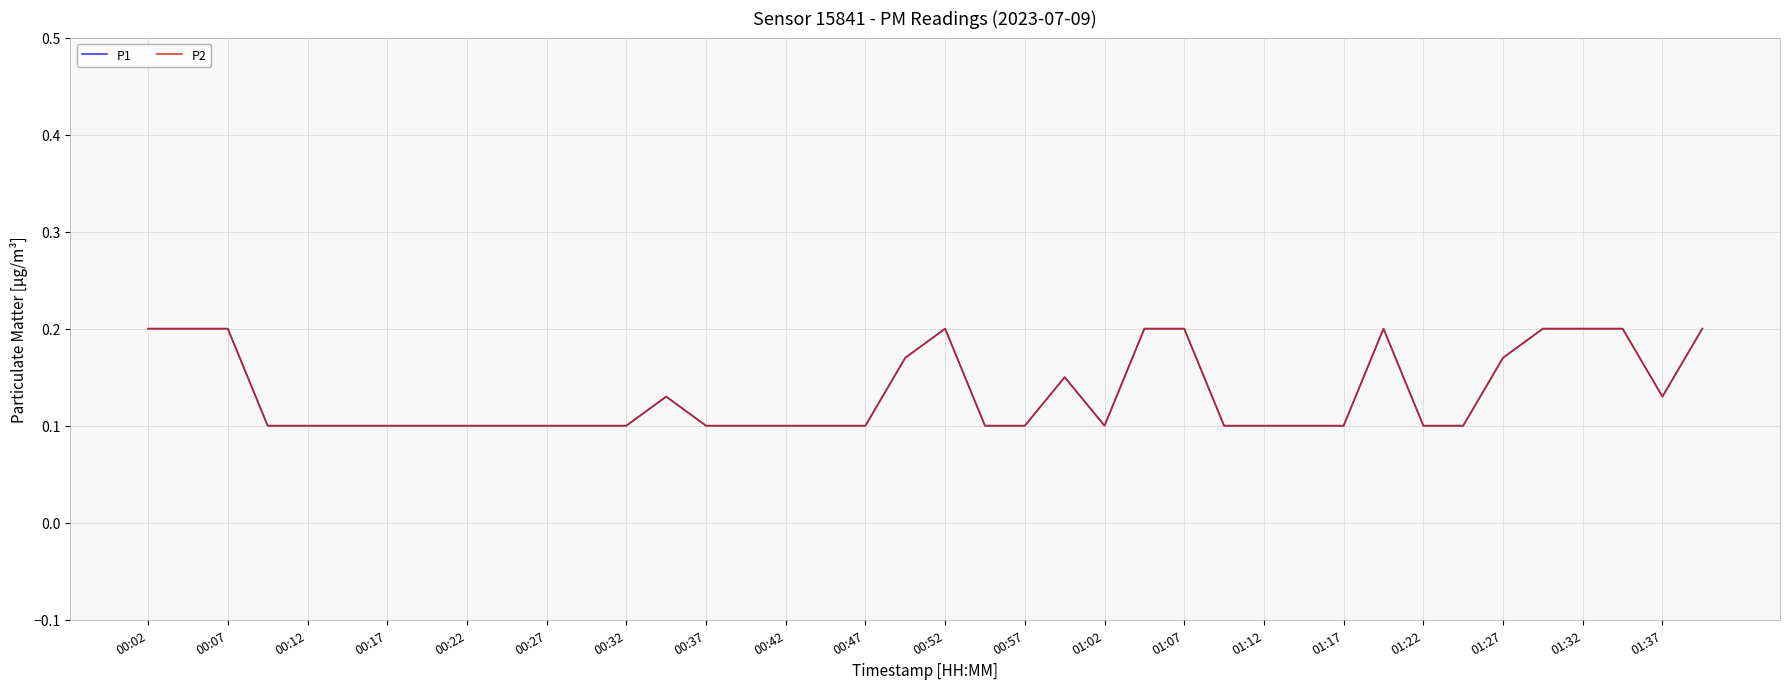

How many P1 values are between 0 and 1?

40